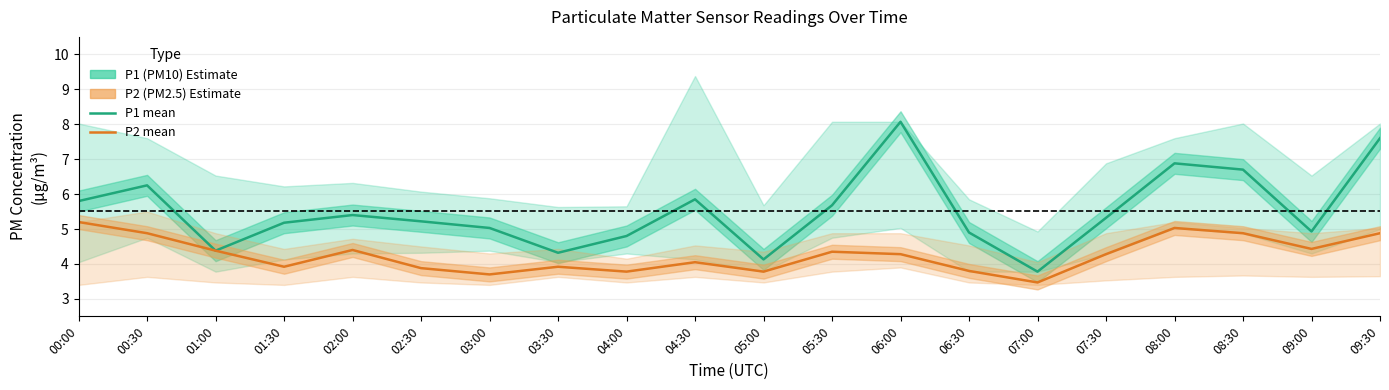

True or false: P2 (PM2.5) and P1 (PM10) cross at least once.

False